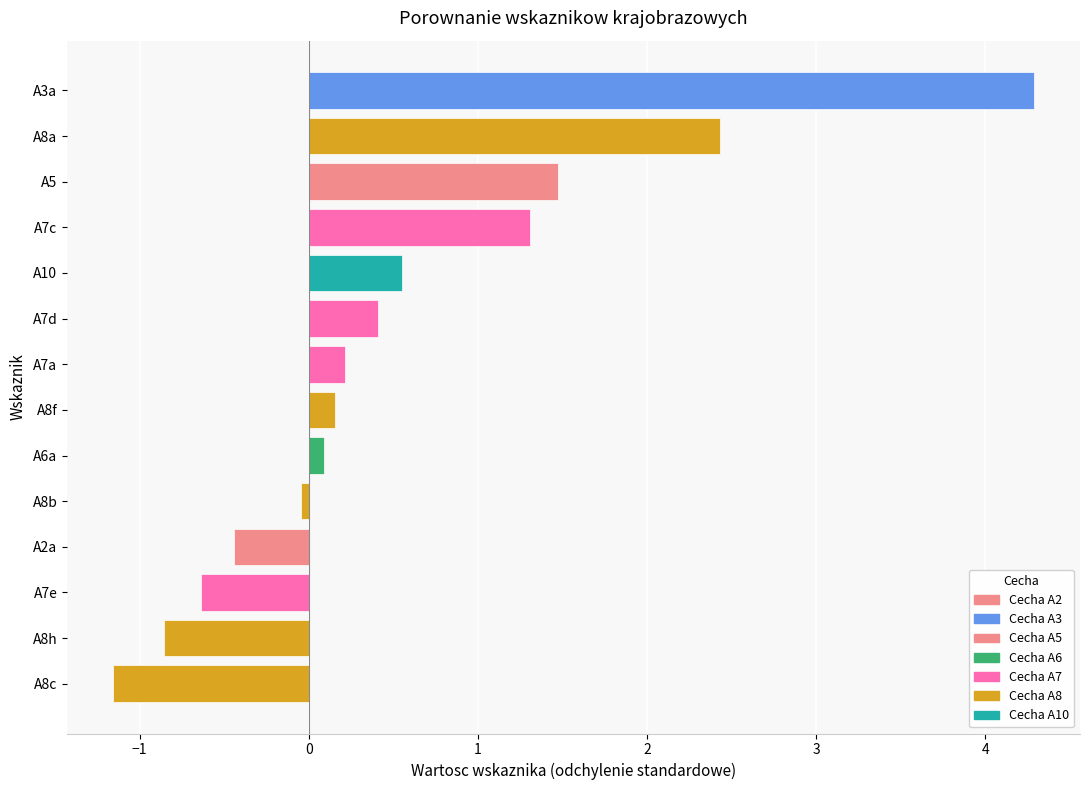

The chart shows a value of 2.8 at A3a. True or false?

False